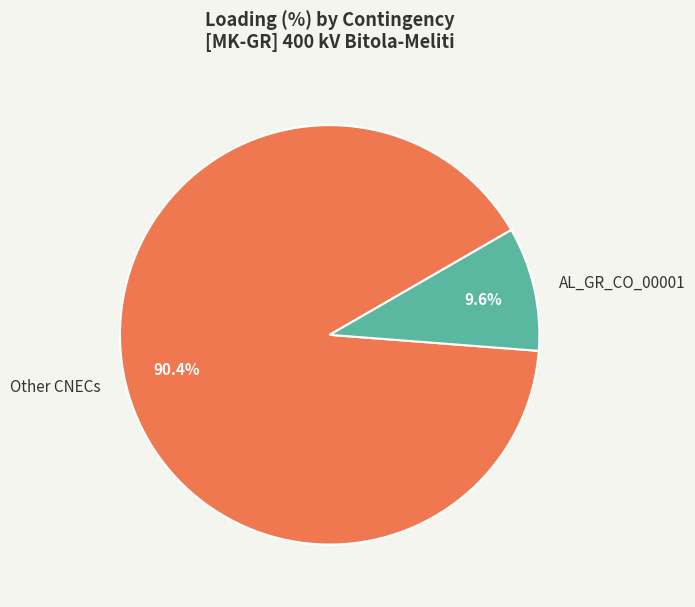

Rank the categories by value from lowest to highest.

AL_GR_CO_00001, Other CNECs